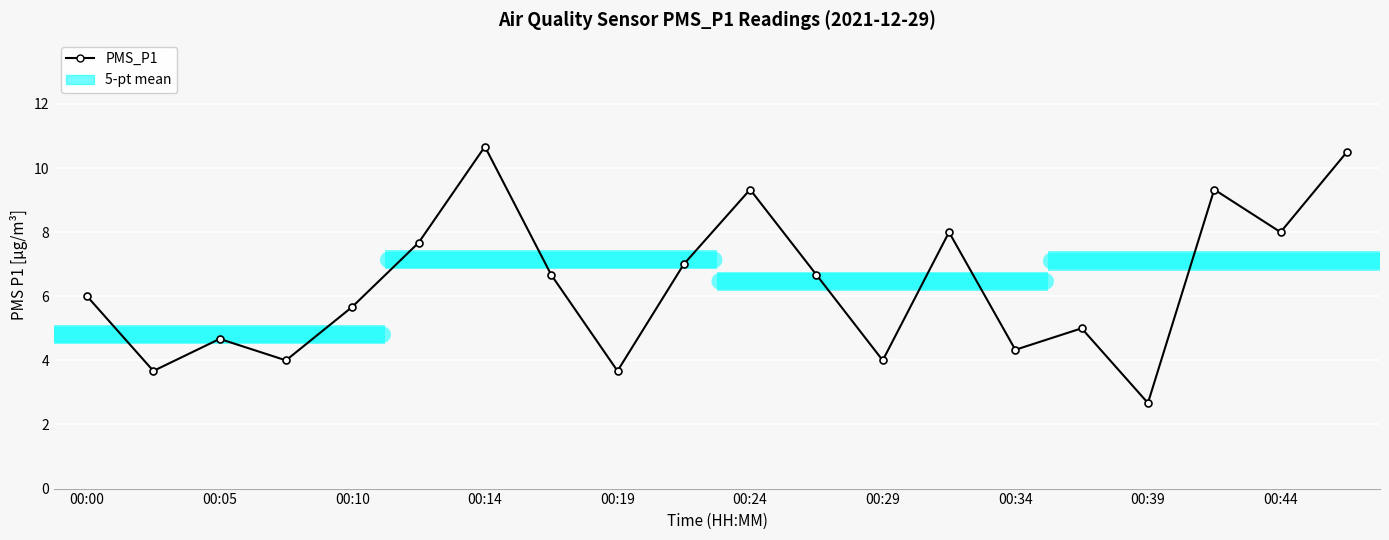

Count the number of values greater than 6.

10